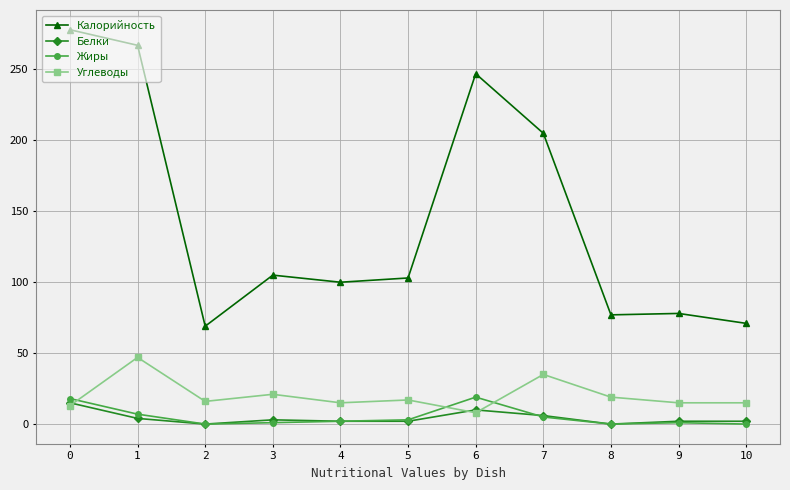

Is the value of Калорийность at 0 greater than the value of Углеводы at 7?

Yes